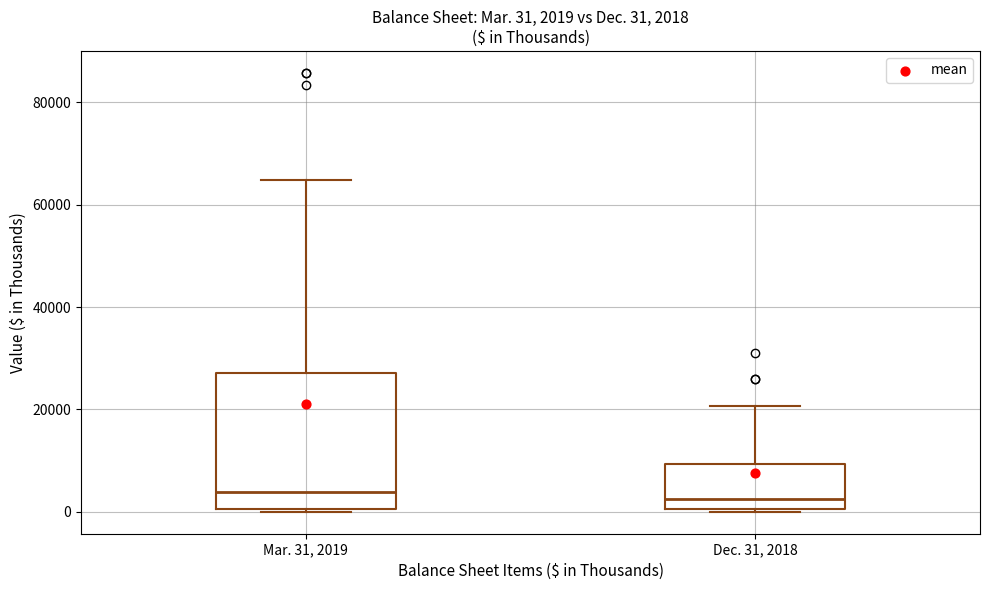

Which box is the tallest, from its lower edge to its upper edge?

Mar. 31, 2019